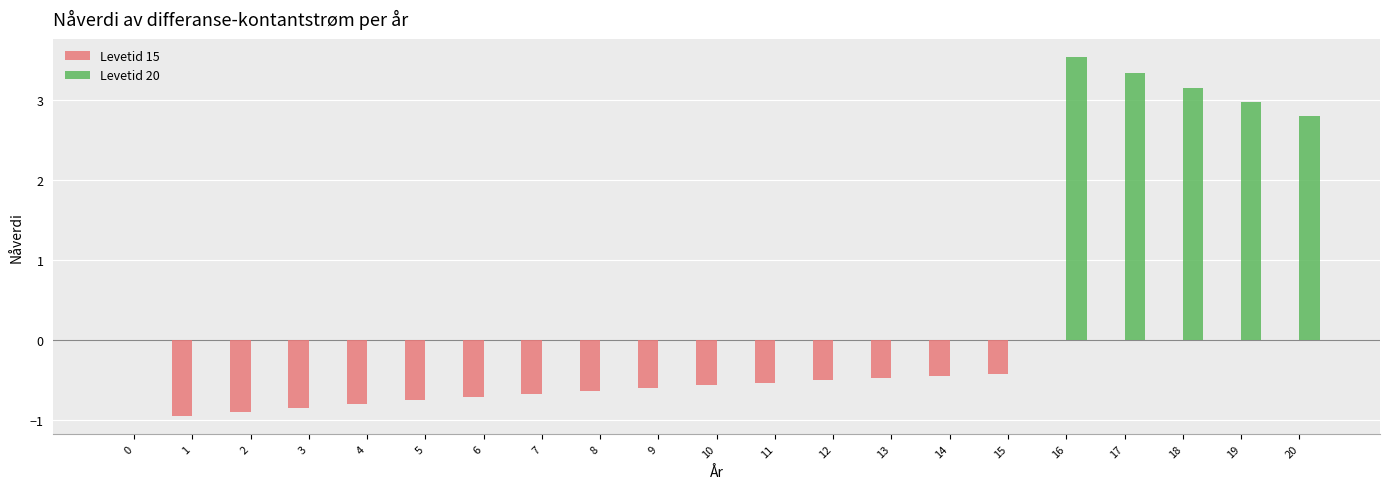

Which series has the largest total across all categories?

Levetid 20